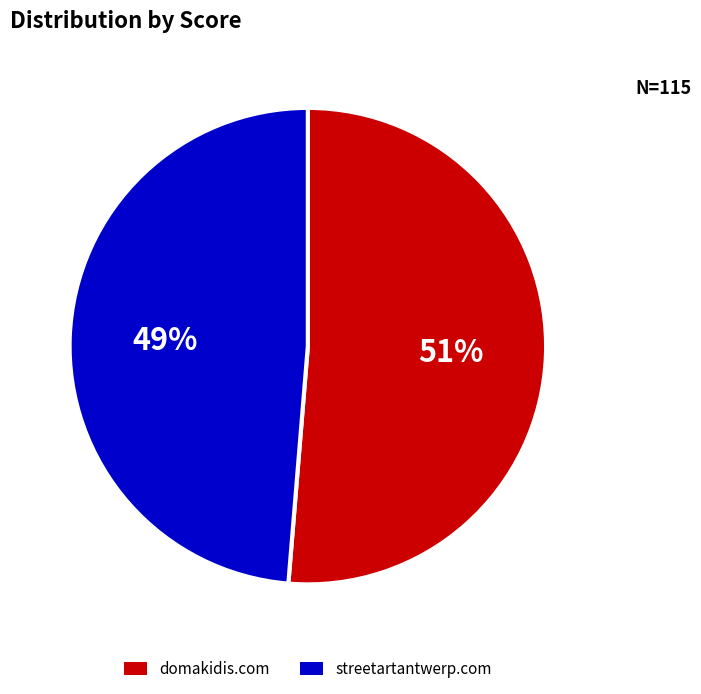

To the nearest percent, what is the combined percentage of domakidis.com and streetartantwerp.com?

100%